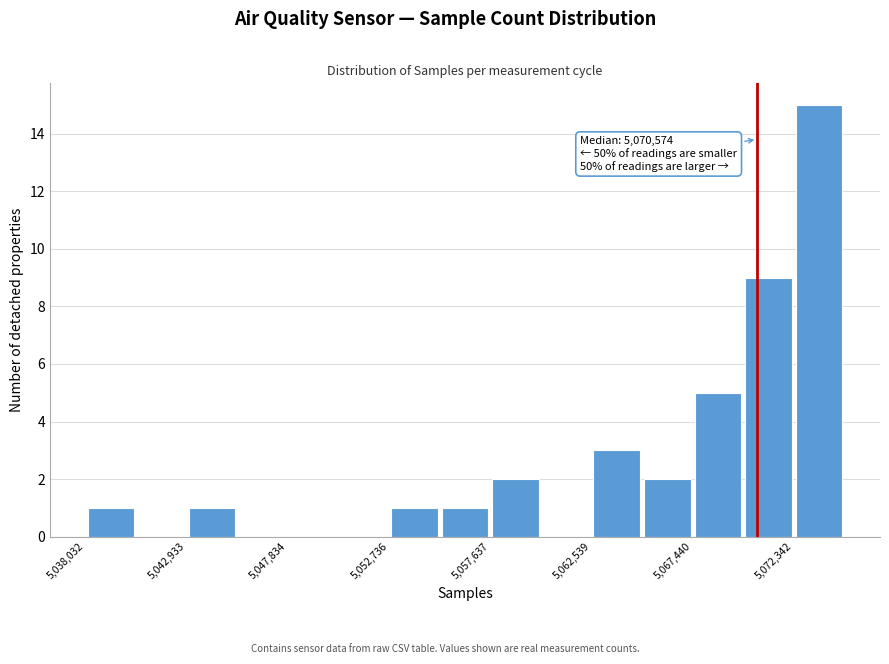

Over which range of the x-axis is the bar tallest?

5072500 to 5075000